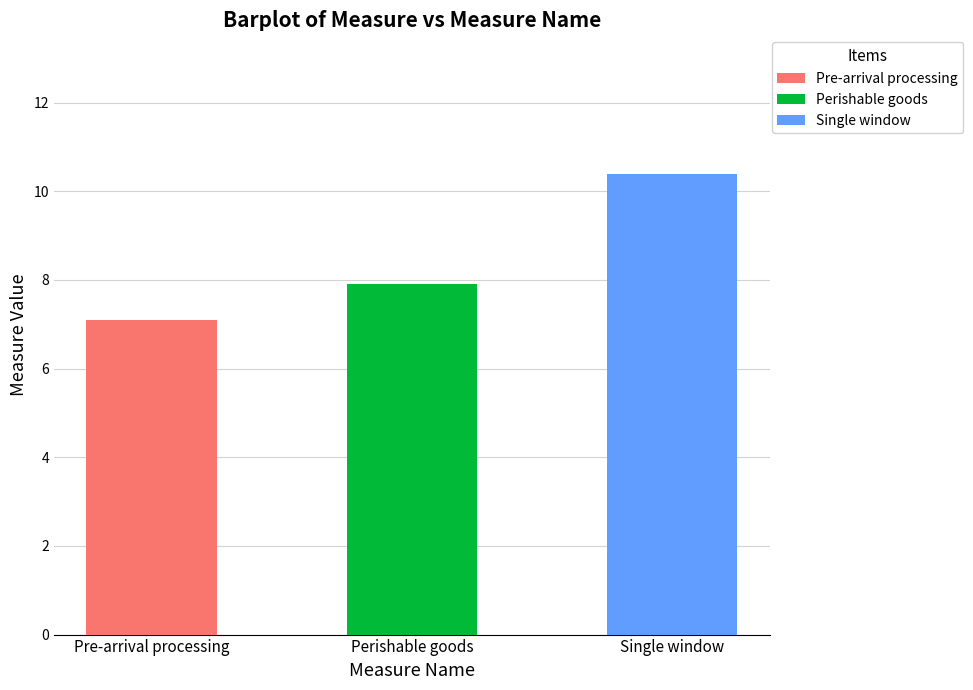

What is the sum of all values?

25.4